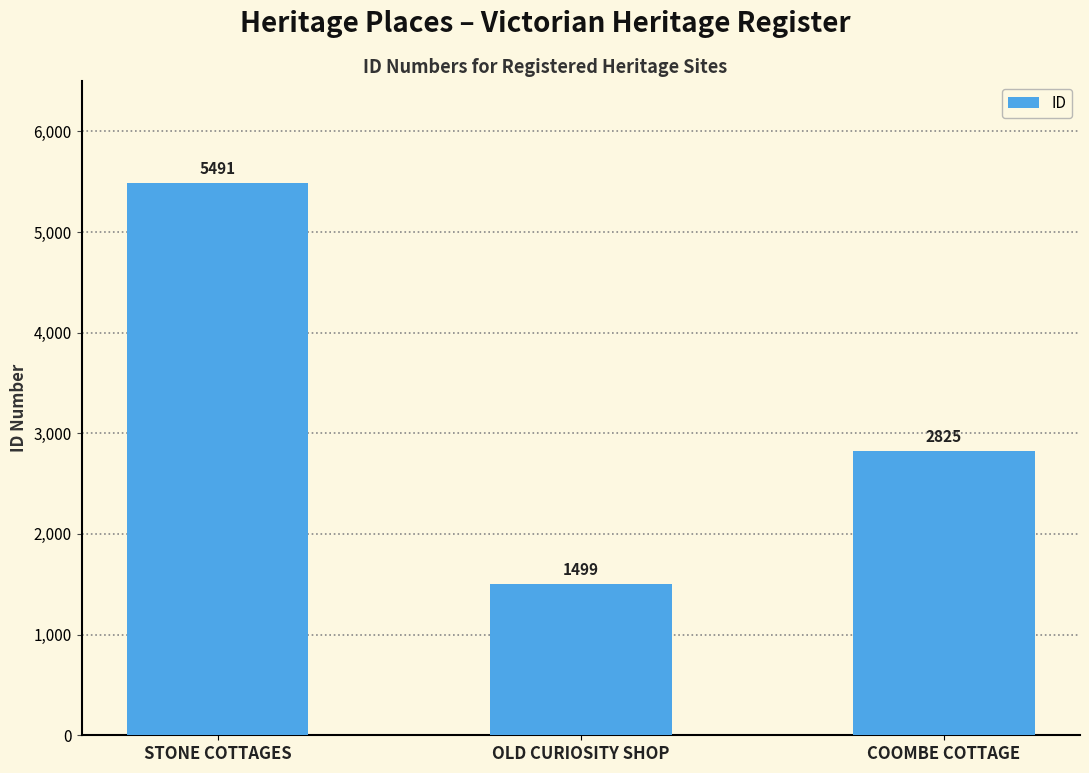

True or false: the data shows 446 at OLD CURIOSITY SHOP.

False